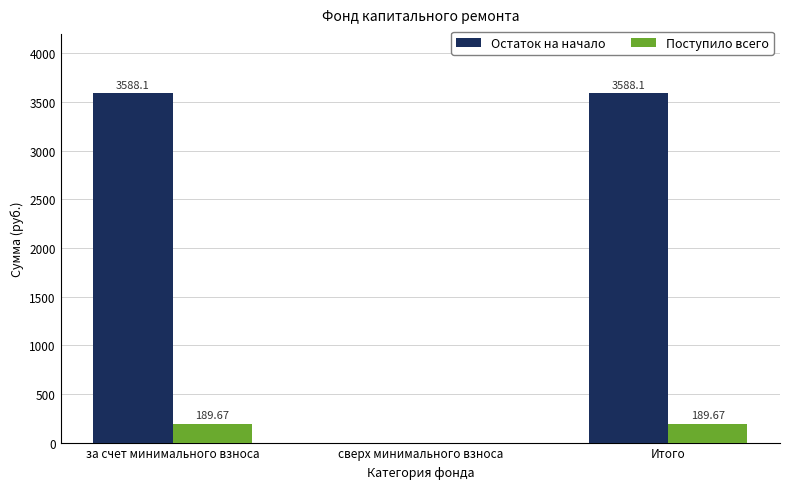

At which label is Поступило всего closest to 94?

сверх минимального взноса